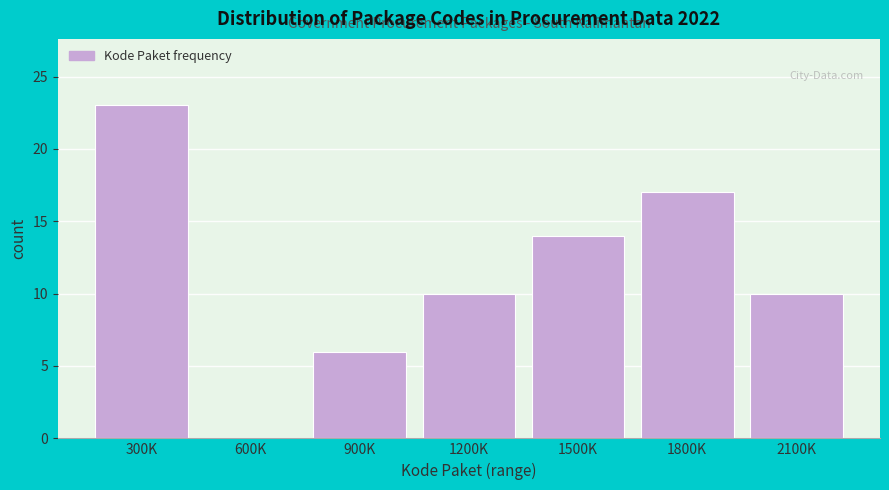

Reading left to right, extract all data points from this chart.

300K=23	600K=0	900K=6	1200K=10	1500K=14	1800K=17	2100K=10